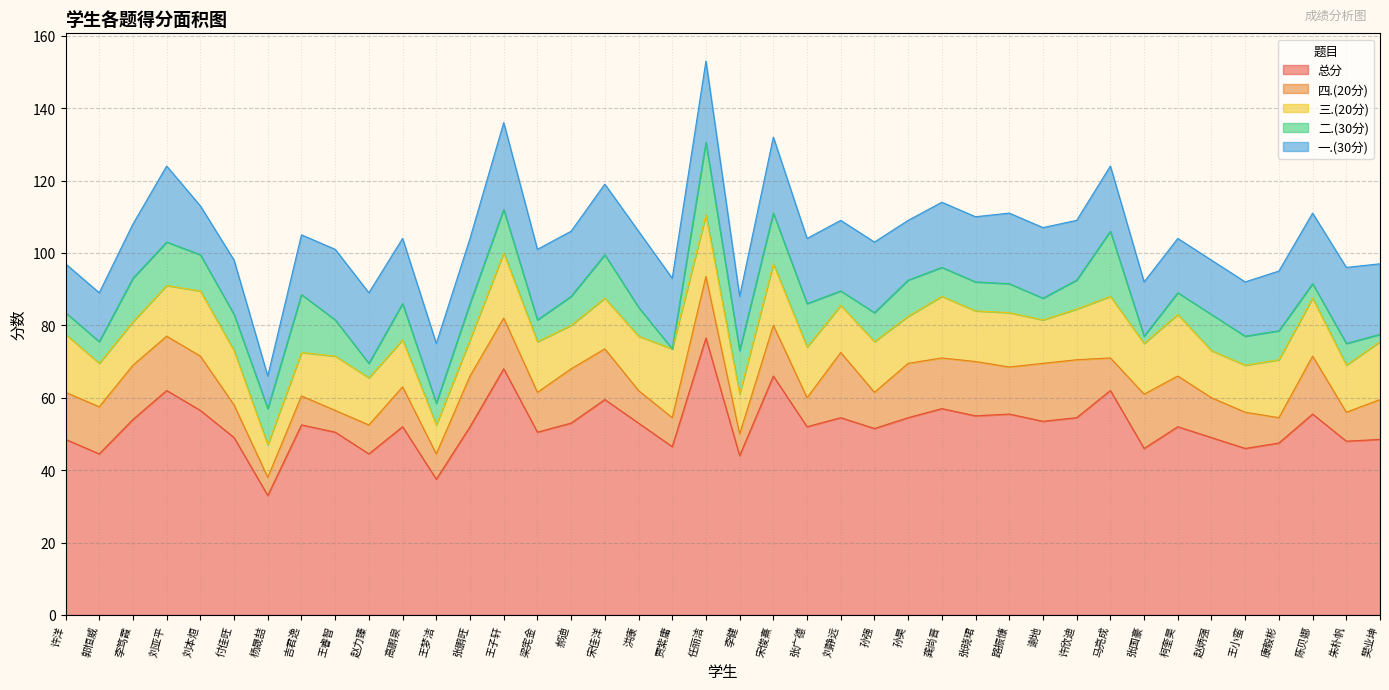

True or false: 二.(30分) and 三.(20分) intersect in this chart.

True